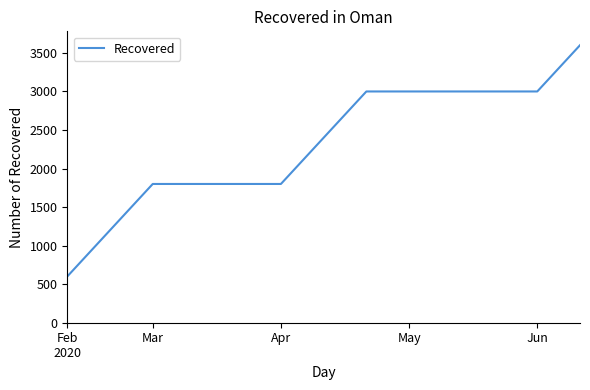

What is the difference between the maximum and minimum values?

3000